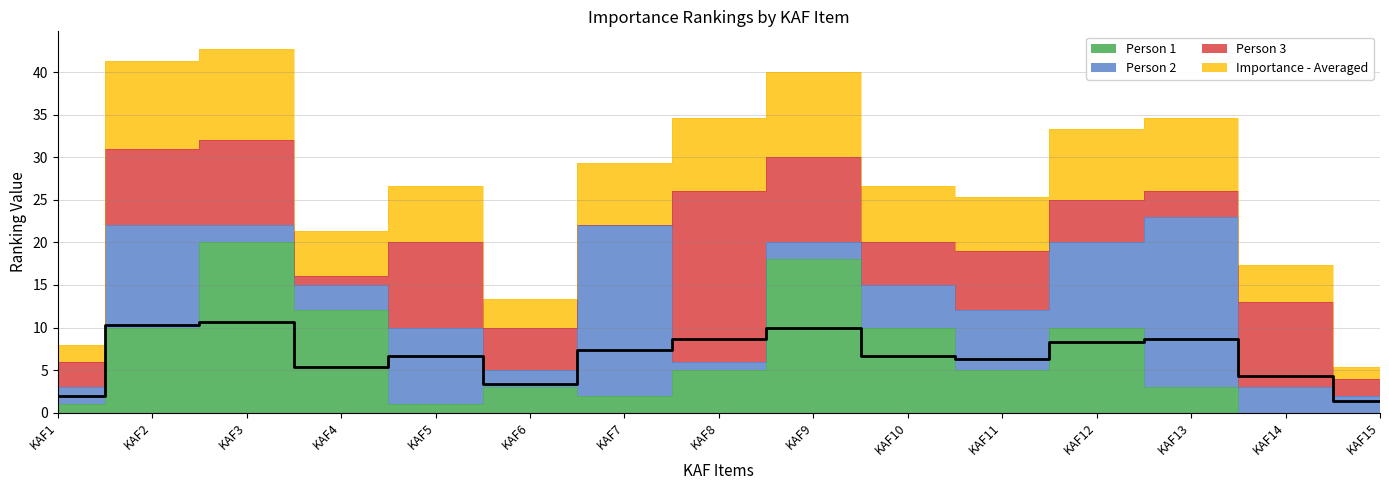

True or false: Person 1 and Importance - Averaged cross at least once.

False